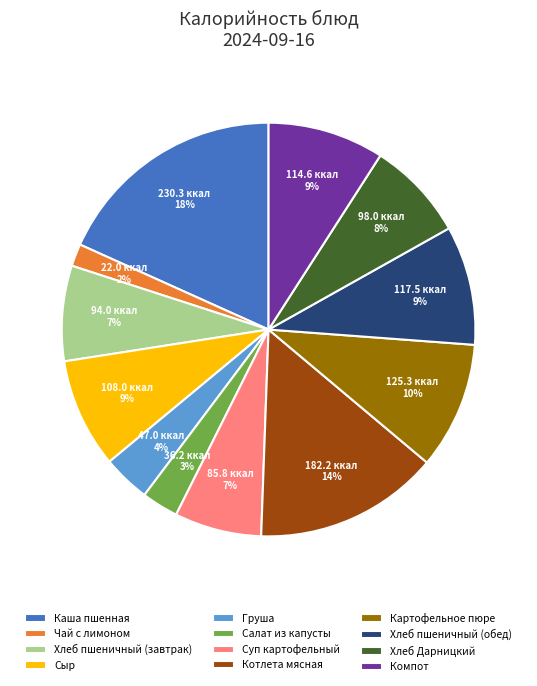

Between Хлеб пшеничный (завтрак) and Груша, which is larger?

Хлеб пшеничный (завтрак)